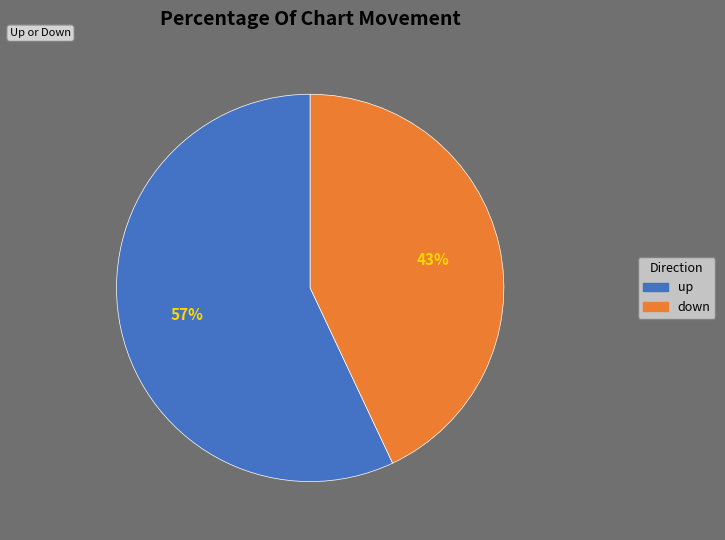

Which category has the smallest portion of the pie?

down